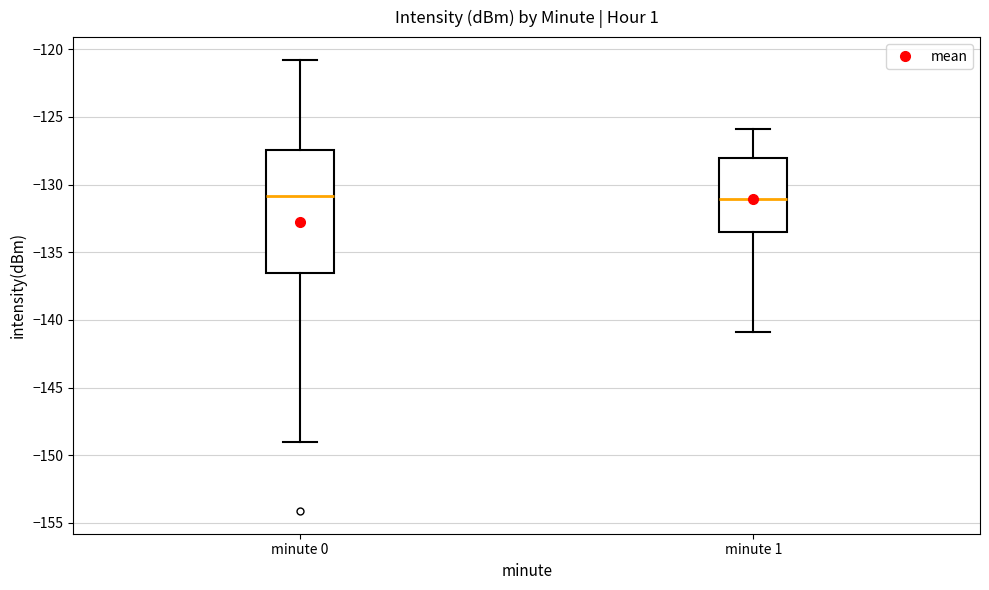

Reading left to right, transcribe this box plot: for each box, give where its median line is, the range the box spans, and where its two whiskers end, as read against the y-axis. The values are not printed on the chart, so give them approximately, as read against the axis.

minute 0: median -131.0, box -136.5 to -127.5, whiskers -149.0 to -121.0
minute 1: median -131.0, box -133.5 to -128.0, whiskers -141.0 to -126.0